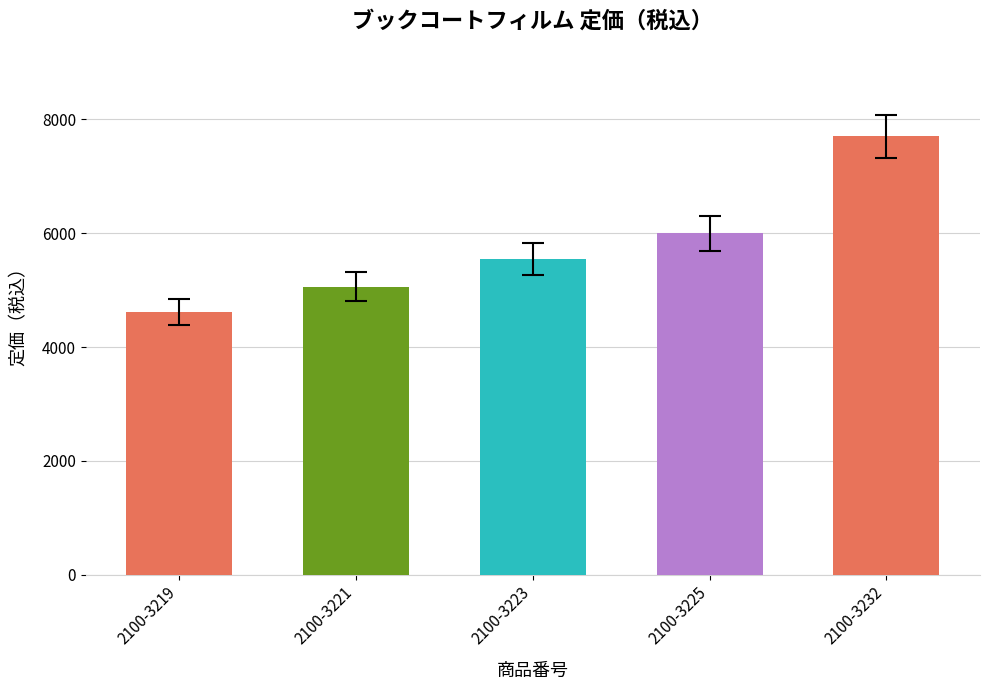

Is it true that the value at 2100-3219 is 4620?

True